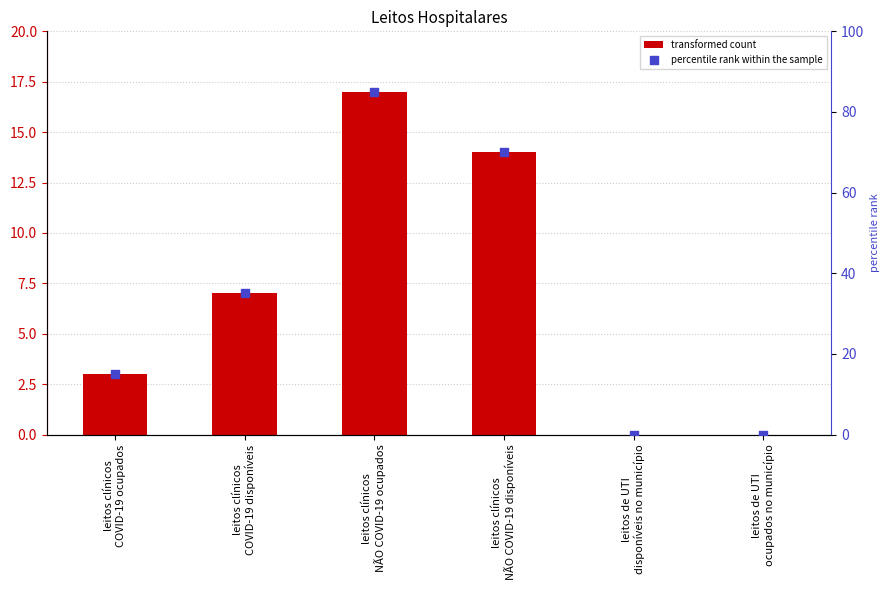

Which series contains the lowest Y value?

value